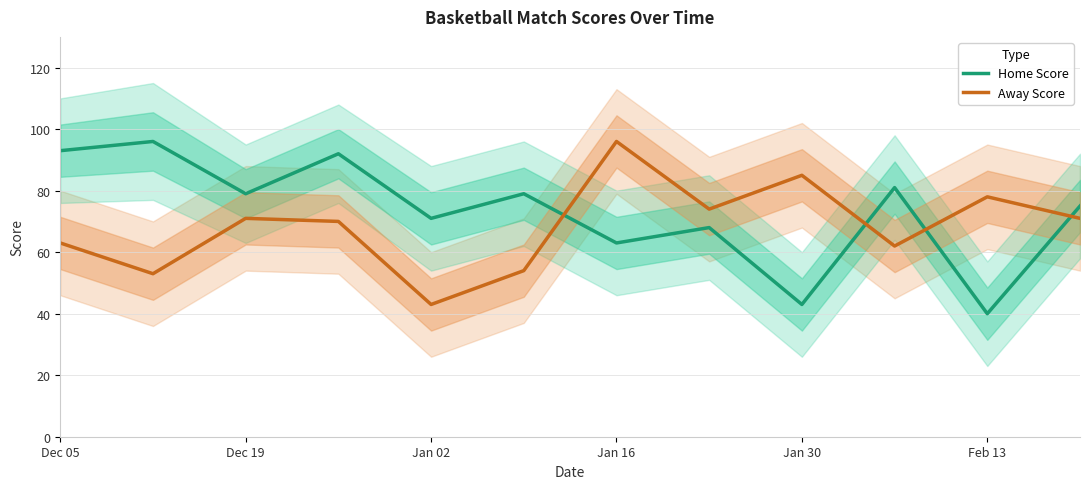

What is the value of the Away Score point at the 4th from the left?

70